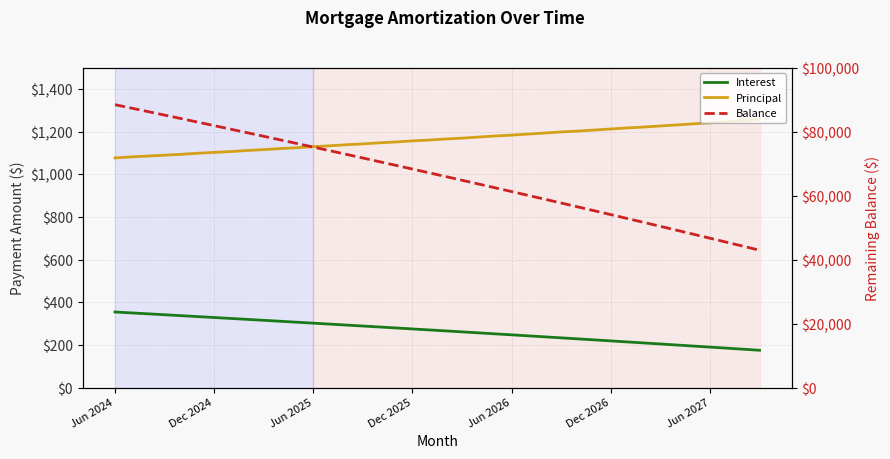

What is the total value across all series at 14?

74357.2